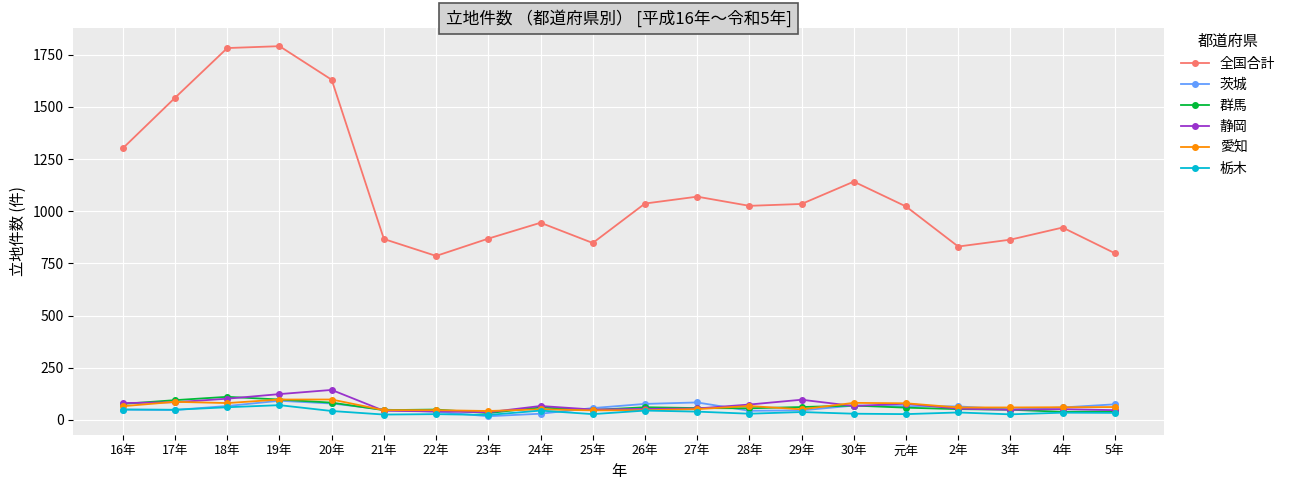

True or false: 全国合計 and 茨城 cross at least once.

False